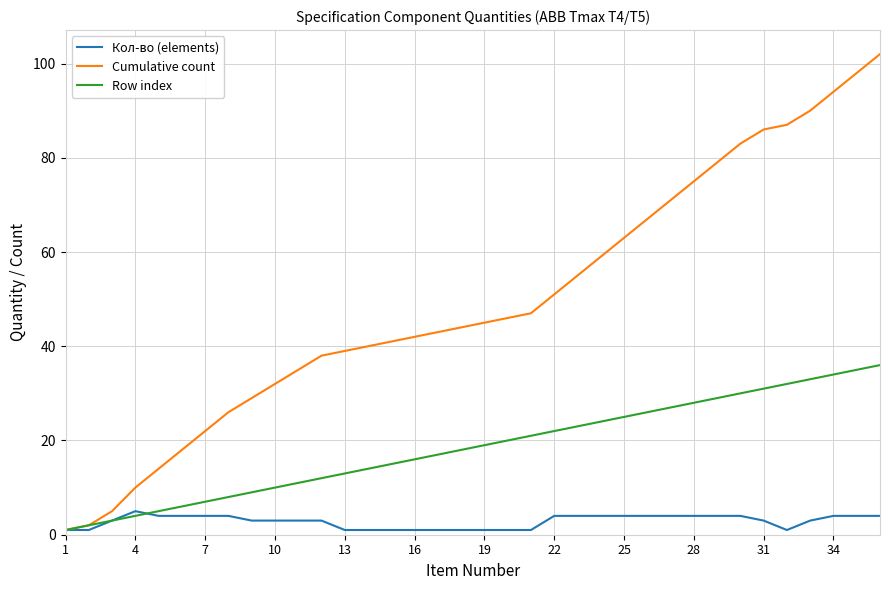

Rank the series by their average value, from highest to lowest.

Cumulative count, Row index, Кол-во (elements)